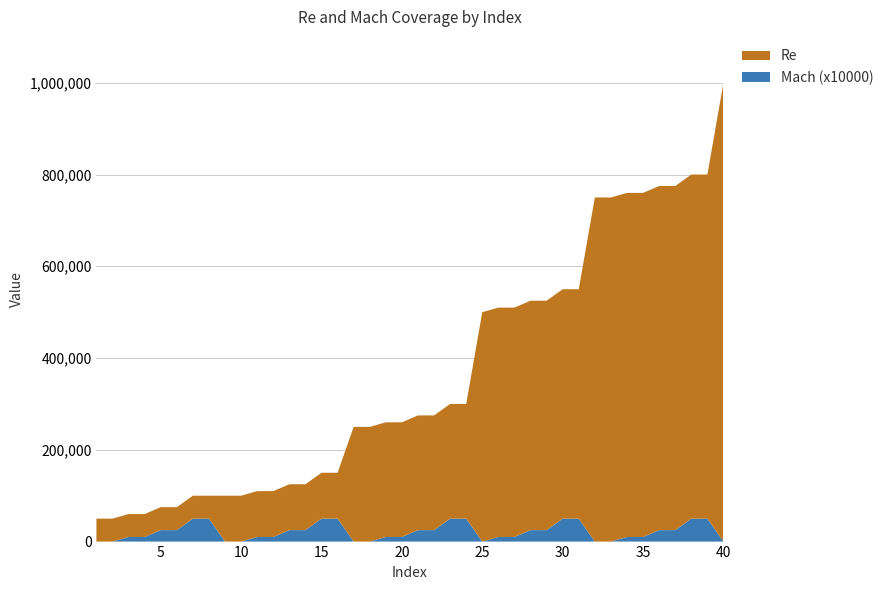

Reading left to right, transcribe all the data shown in this chart.

Re: 50000	50000	50000	50000	50000	50000	50000	50000	100000	100000	100000	100000	100000	100000	100000	100000	250000	250000	250000	250000	250000	250000	250000	250000	500000	500000	500000	500000	500000	500000	500000	750000	750000	750000	750000	750000	750000	750000	750000	1000000
Mach_scaled: 0	0	10000	10000	25000	25000	50000	50000	0	0	10000	10000	25000	25000	50000	50000	0	0	10000	10000	25000	25000	50000	50000	0	10000	10000	25000	25000	50000	50000	0	0	10000	10000	25000	25000	50000	50000	0